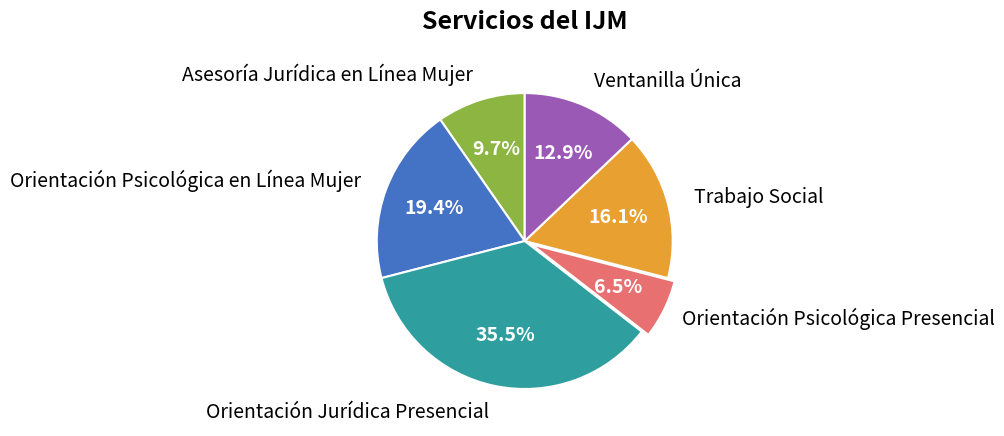

How much of the chart is everything except Asesoría Jurídica en Línea Mujer?

90.3%